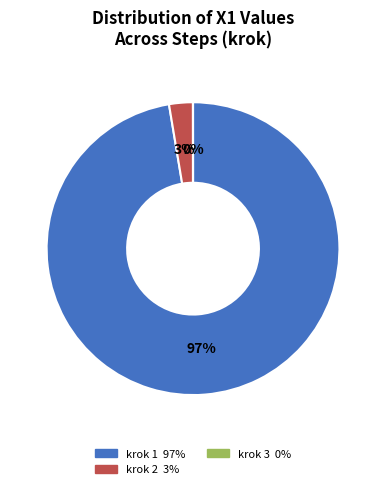

Does any single category account for the majority?

Yes